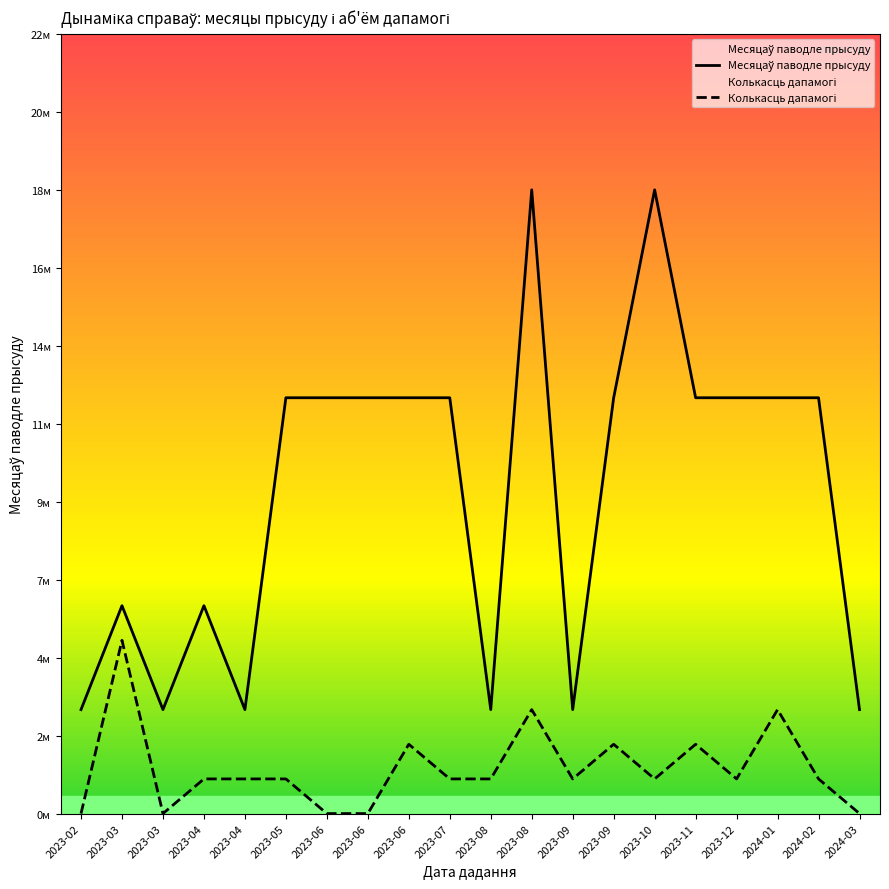

True or false: Колькасць дапамогі and Месяцаў паводле прысуду intersect in this chart.

False